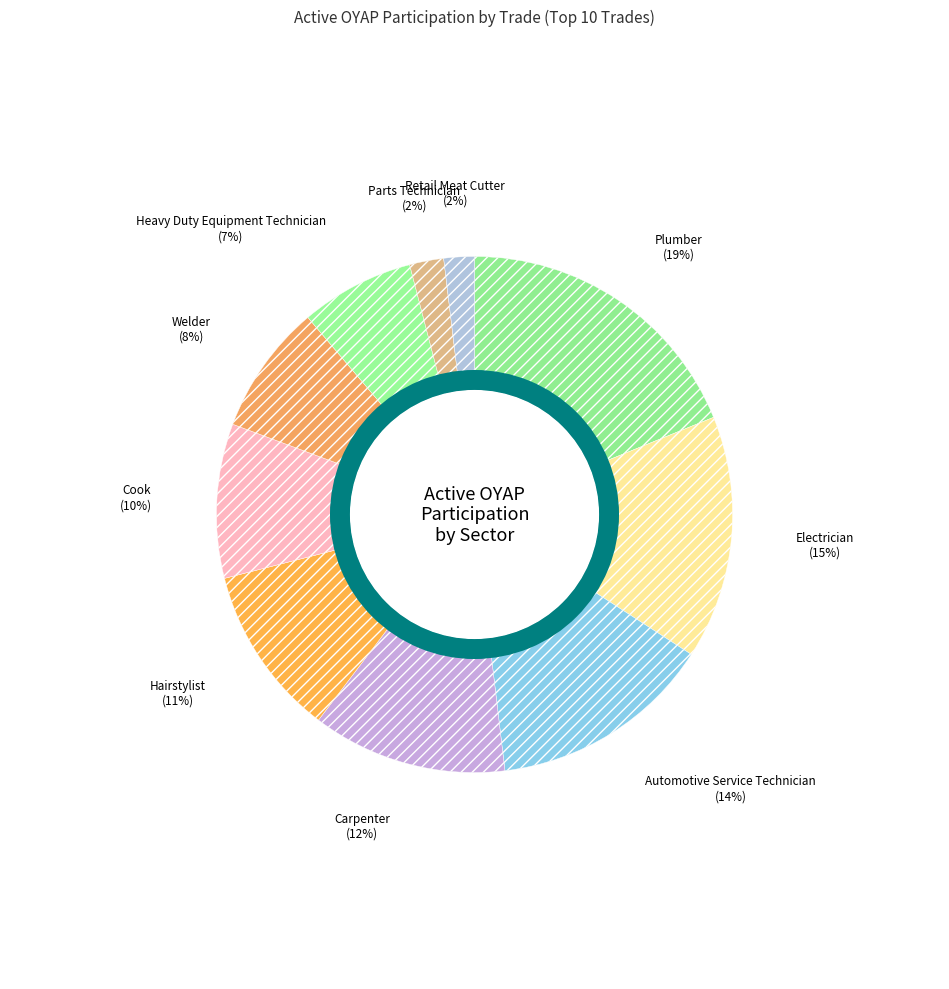

What is the change in value from Carpenter to Welder?

-160